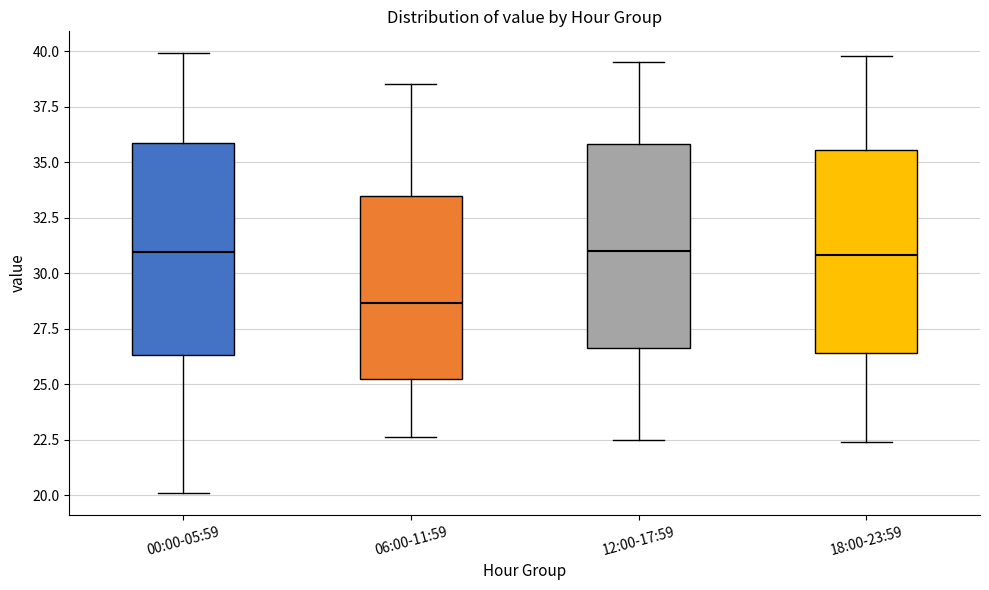

Reading left to right, transcribe this box plot: for each box, give where its median line is, the range the box spans, and where its two whiskers end, as read against the y-axis. The values are not printed on the chart, so give them approximately, as read against the axis.

00:00-05:59: median 31.0, box 26.5 to 36.0, whiskers 20.0 to 40.0
06:00-11:59: median 28.5, box 25.5 to 33.5, whiskers 22.5 to 38.5
12:00-17:59: median 31.0, box 26.5 to 36.0, whiskers 22.5 to 39.5
18:00-23:59: median 31.0, box 26.5 to 35.5, whiskers 22.5 to 40.0